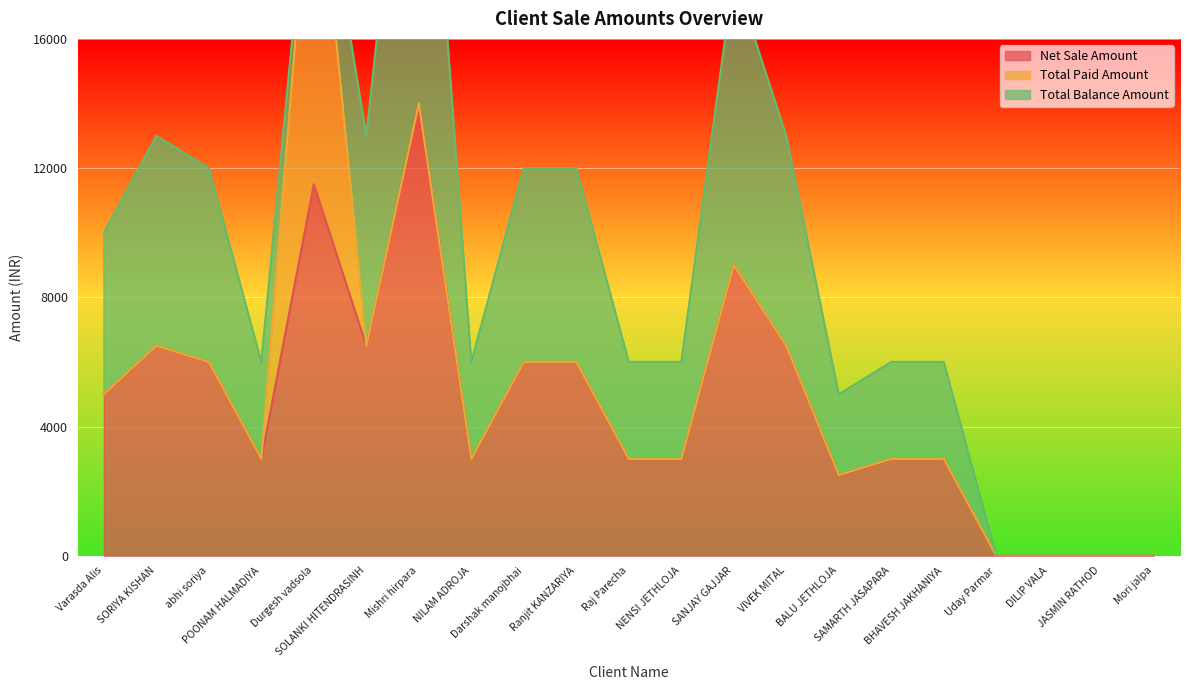

What is the difference between the Total Paid Amount values at BHAVESH JAKHANIYA and Durgesh vadsola?

11500